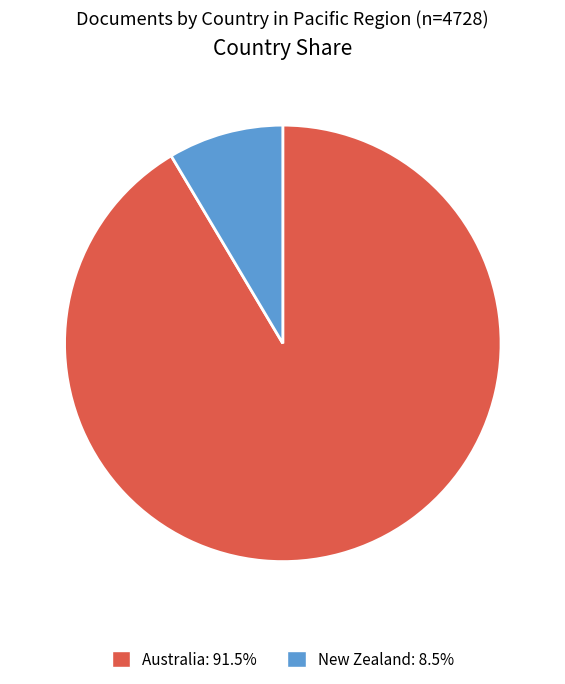

True or false: New Zealand accounts for 17% of the total.

False